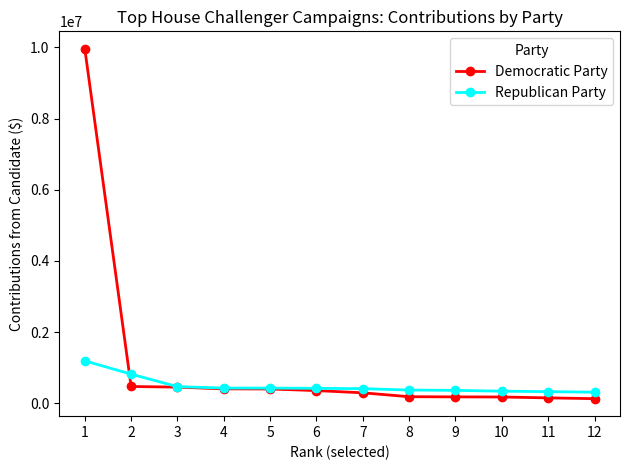

What is the maximum value shown in the chart?

9961901